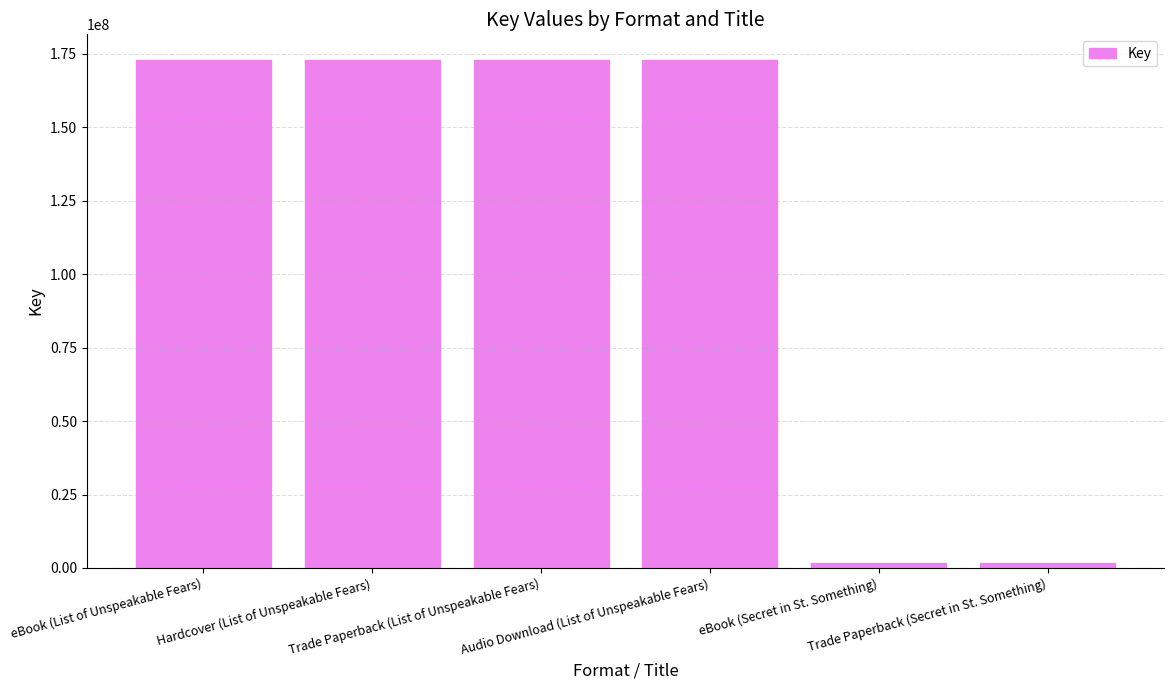

What is the difference between the second highest and second lowest values?

171289129